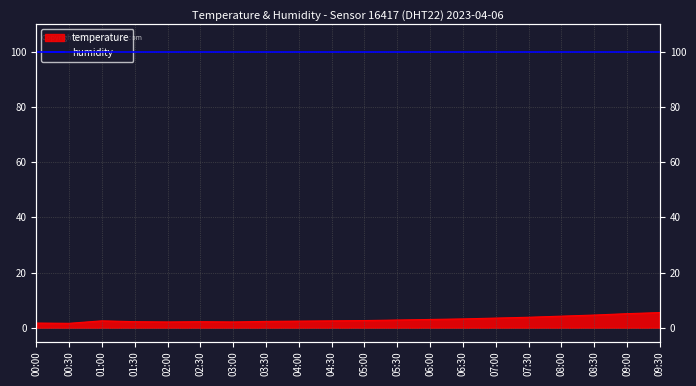

What is the smallest value displayed?

1.6